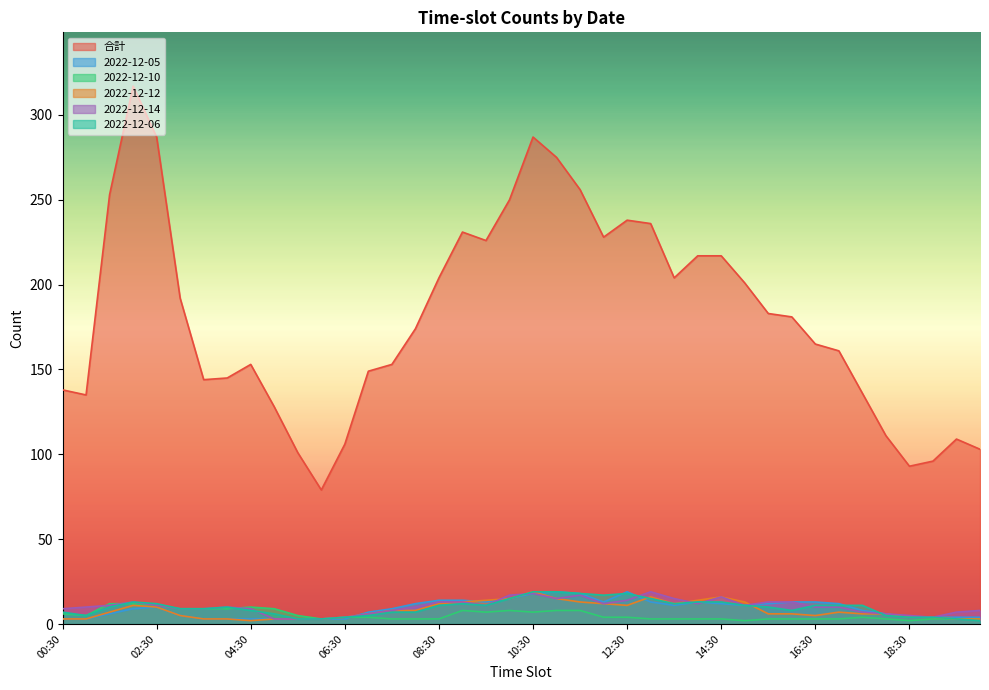

Where is the first local minimum for 合計?

01:00